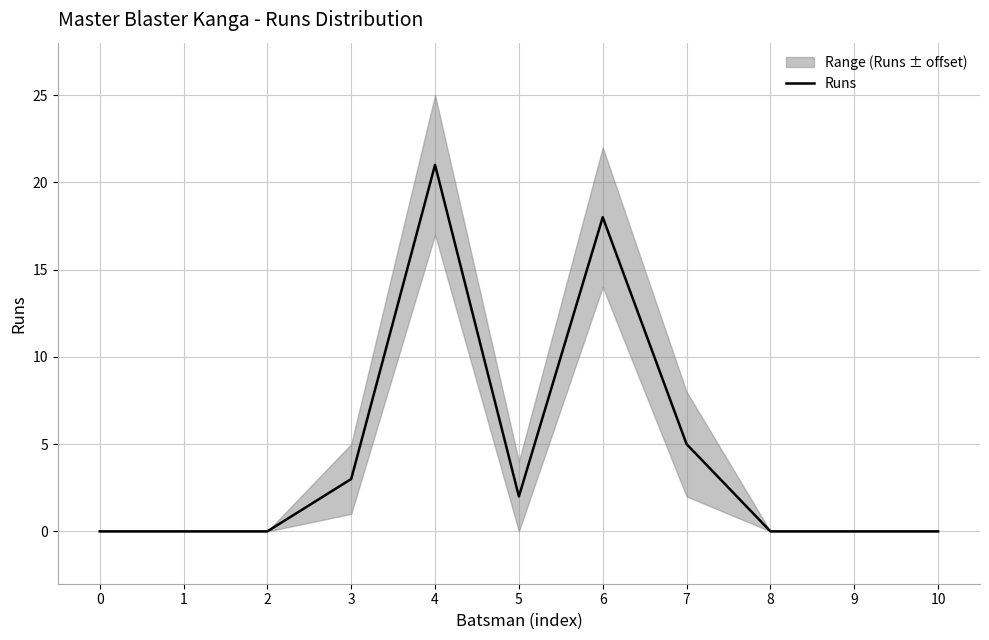

Where is the data nearest to the value 10?

7